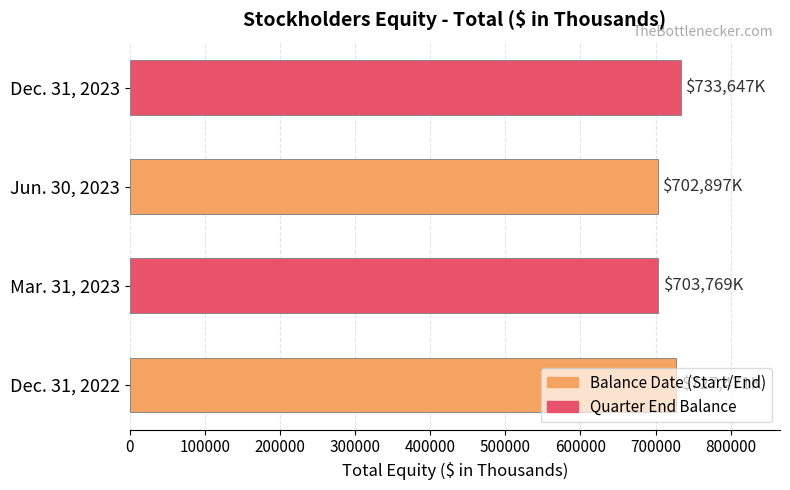

What is the maximum value shown in the chart?

733647